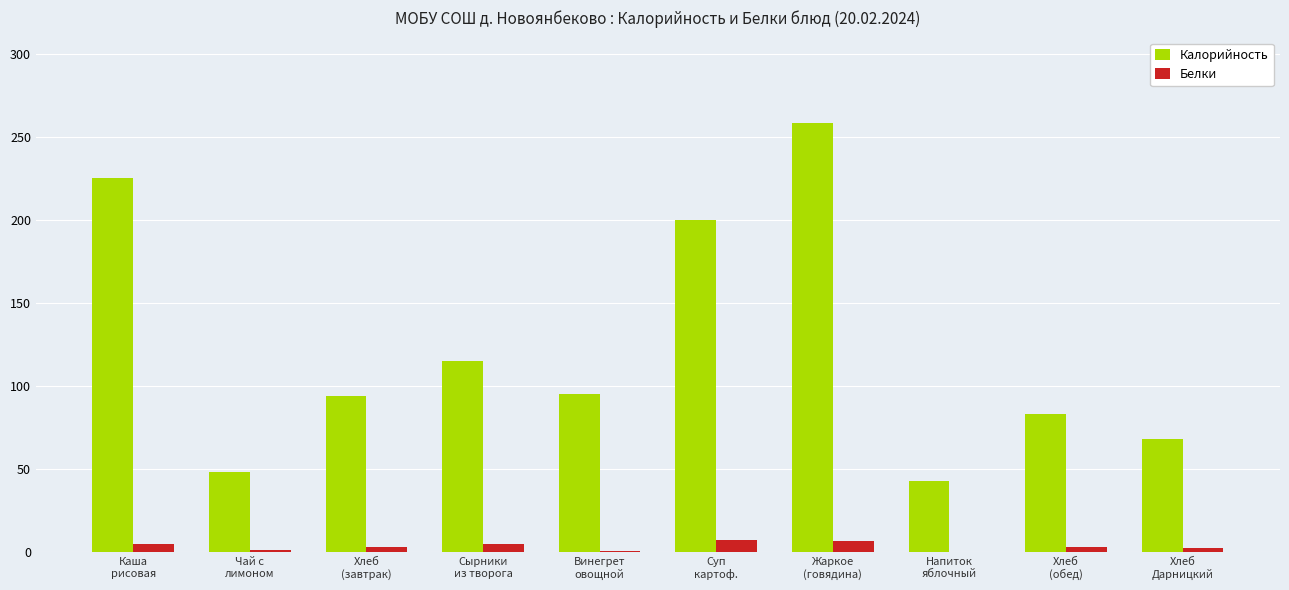

Which series has the largest total across all categories?

Калорийность